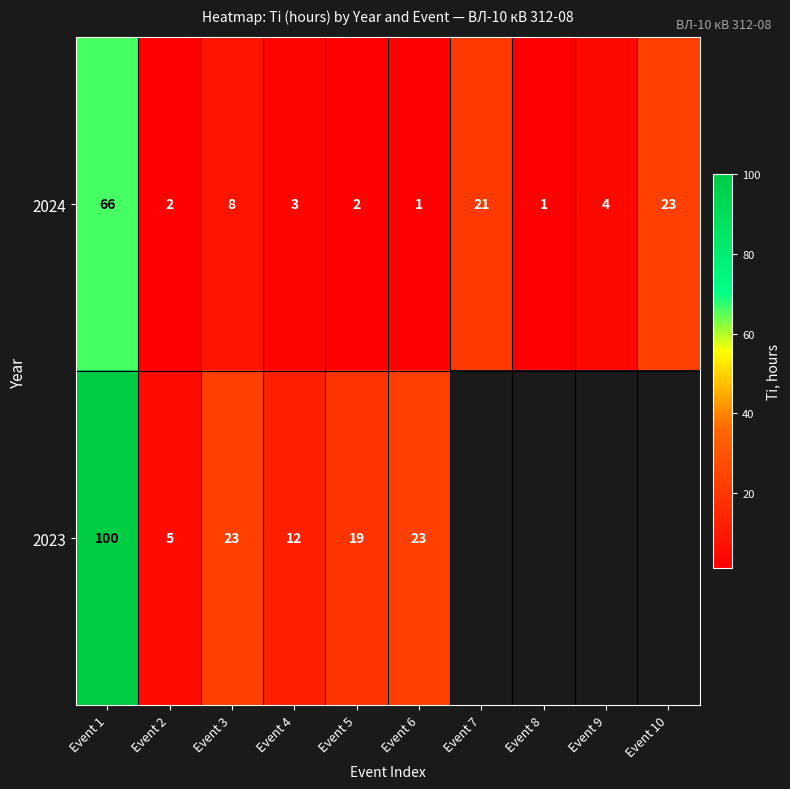

What is the maximum value shown in the chart?

100.0